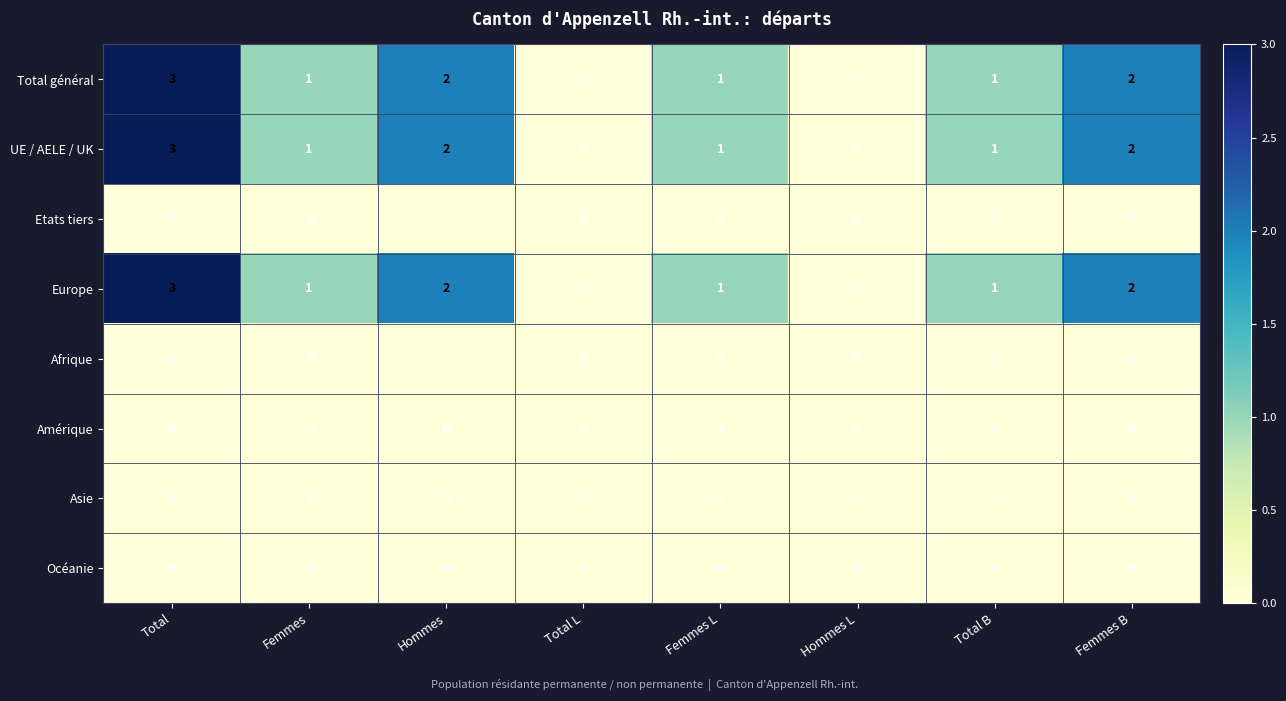

How many UE / AELE / UK values are between 1 and 2?

5